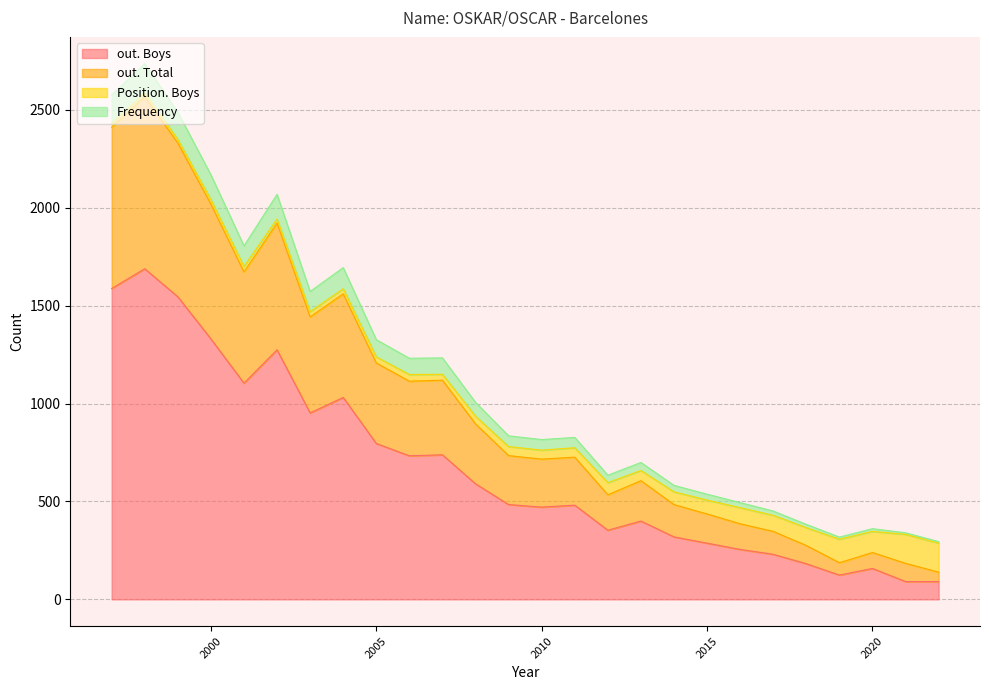

In Position. Boys, how many points are lower than both neighbors (excluding endpoints)?

5